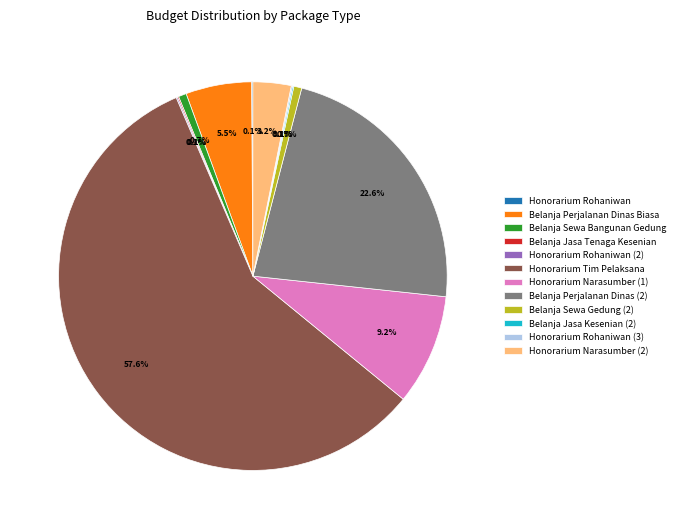

To the nearest percent, what is the difference between the Belanja Perjalanan Dinas Biasa and Honorarium Tim Pelaksana slice percentages?

52%